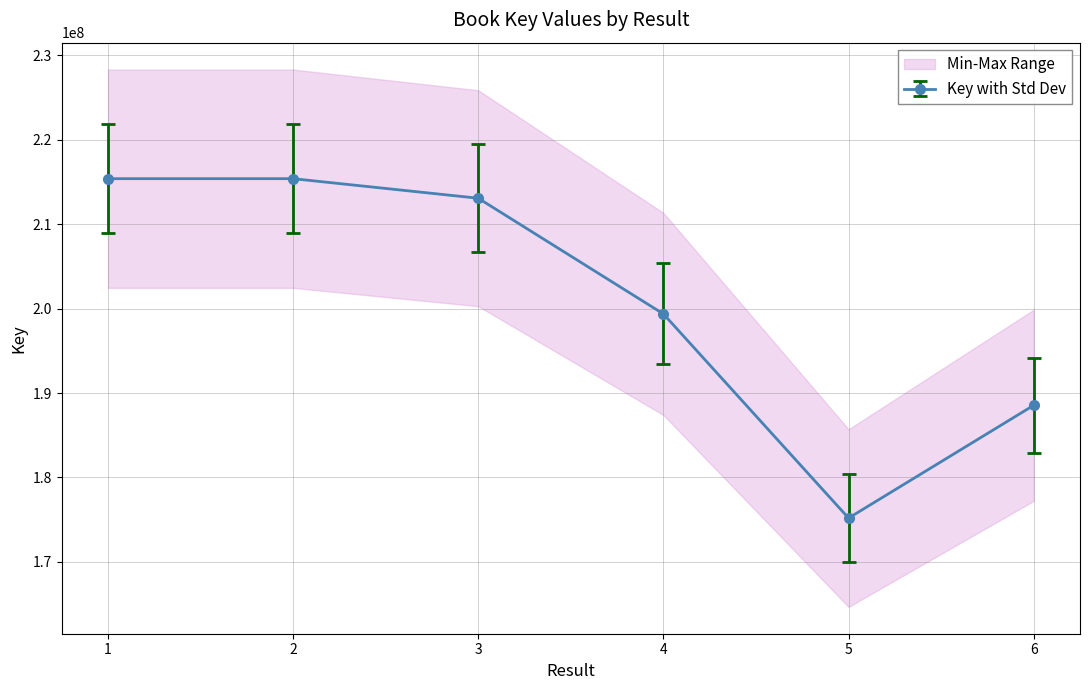

What is the sum of the values at 5 and 1?

390575309